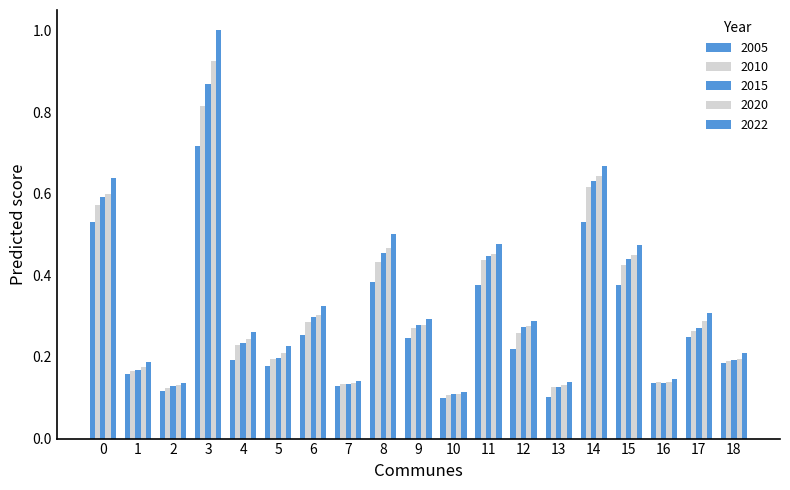

How many bars are there in total?

95